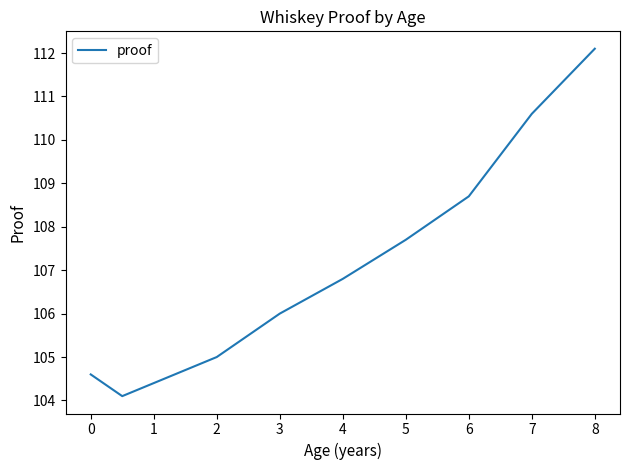

What is the maximum value shown in the chart?

112.1